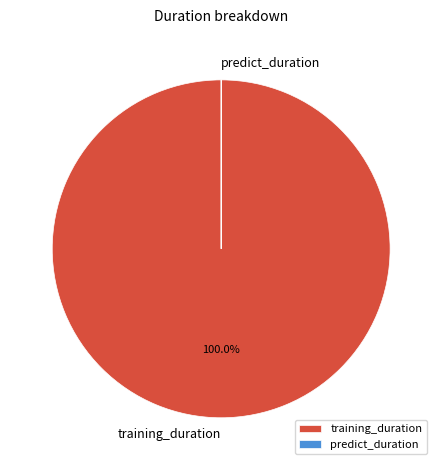

What is the majority slice?

training_duration